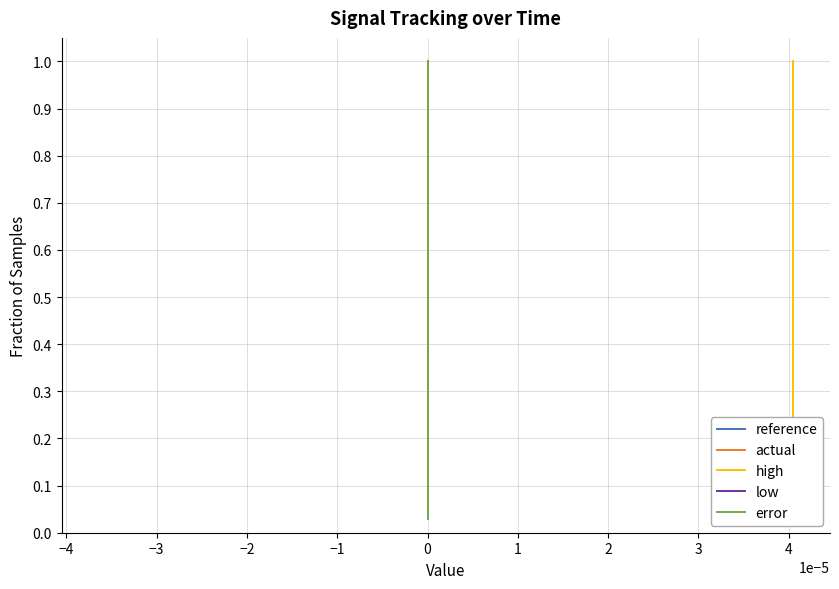

Which series has the largest total across all categories?

reference